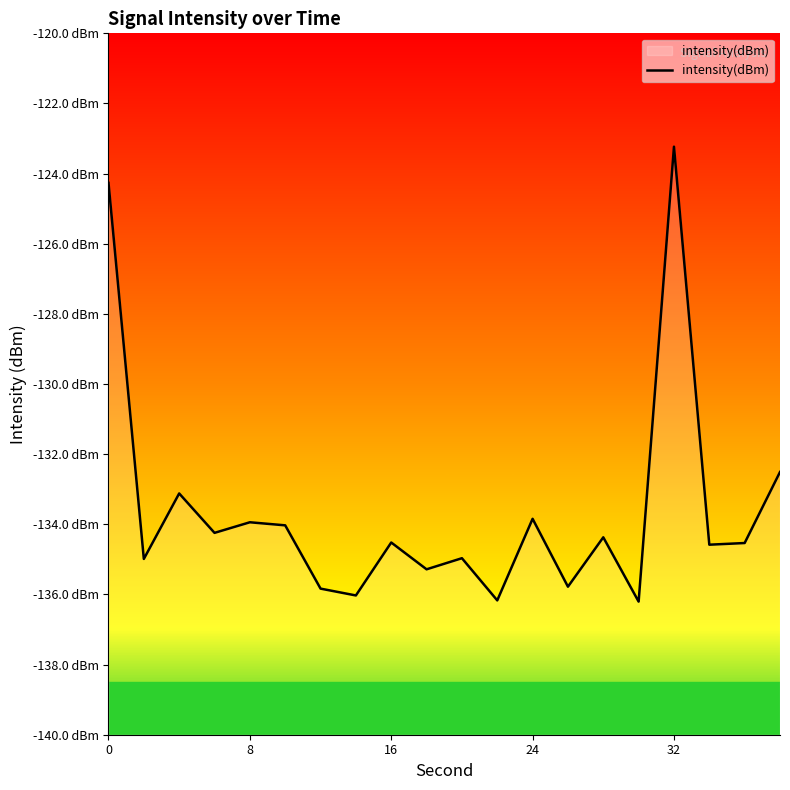

How many lines are shown in the chart?

1